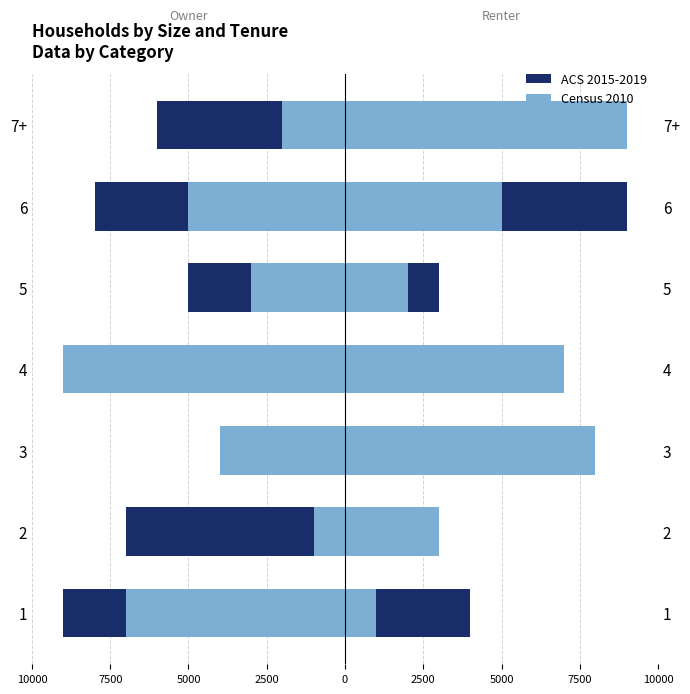

Does the chart contain stacked bars?

No